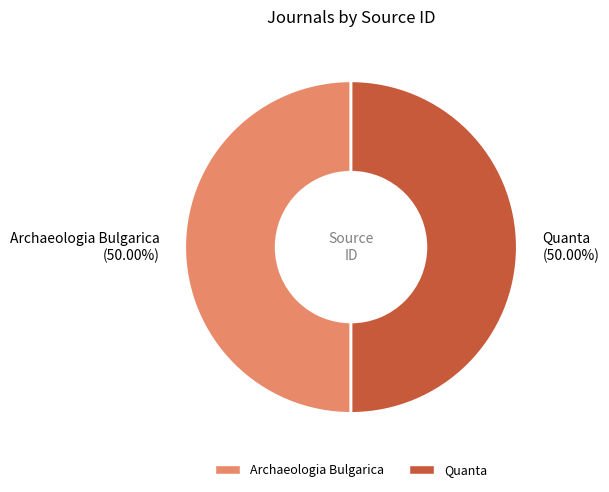

To the nearest percent, what is the average slice percentage?

50%